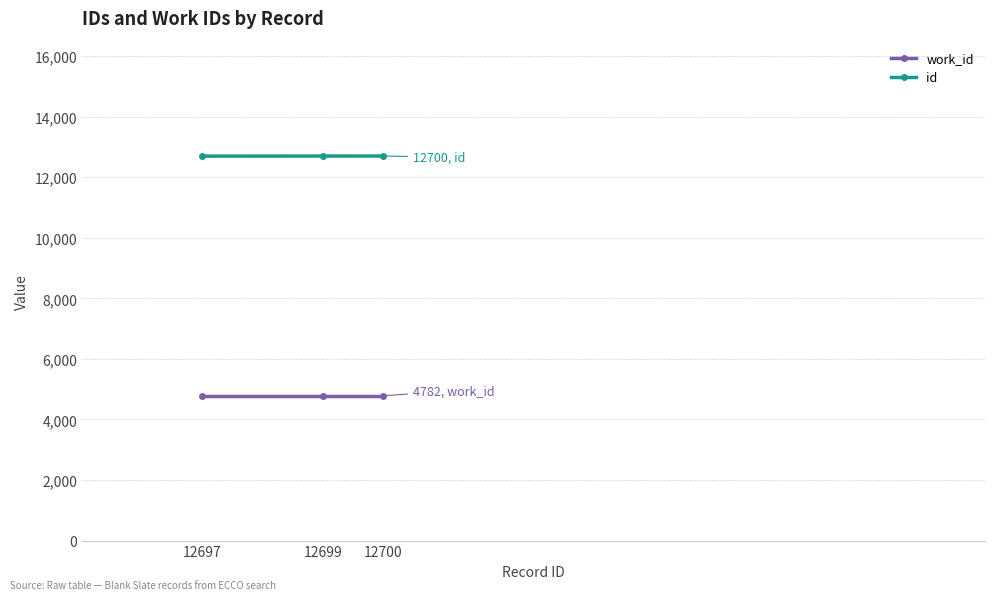

What is the value of the work_id point at the 2nd from the left?

4782